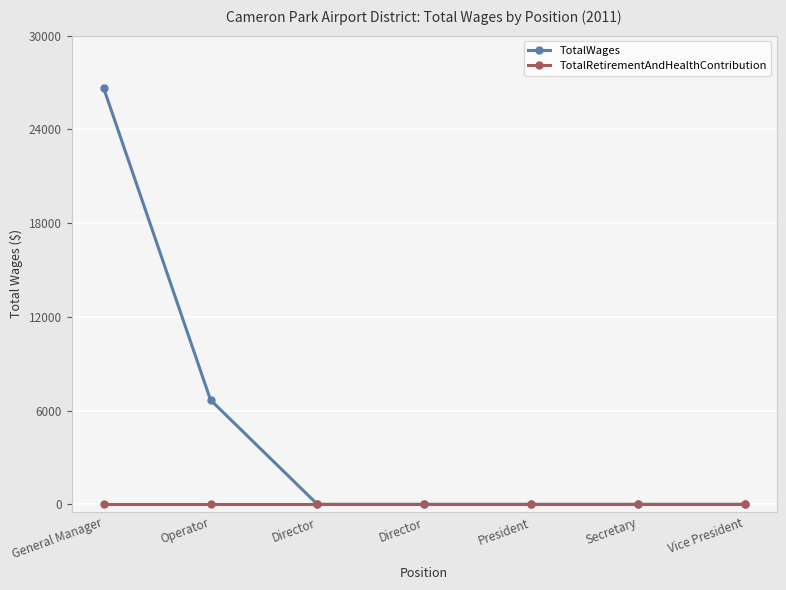

True or false: TotalWages and TotalRetirementAndHealthContribution intersect in this chart.

False